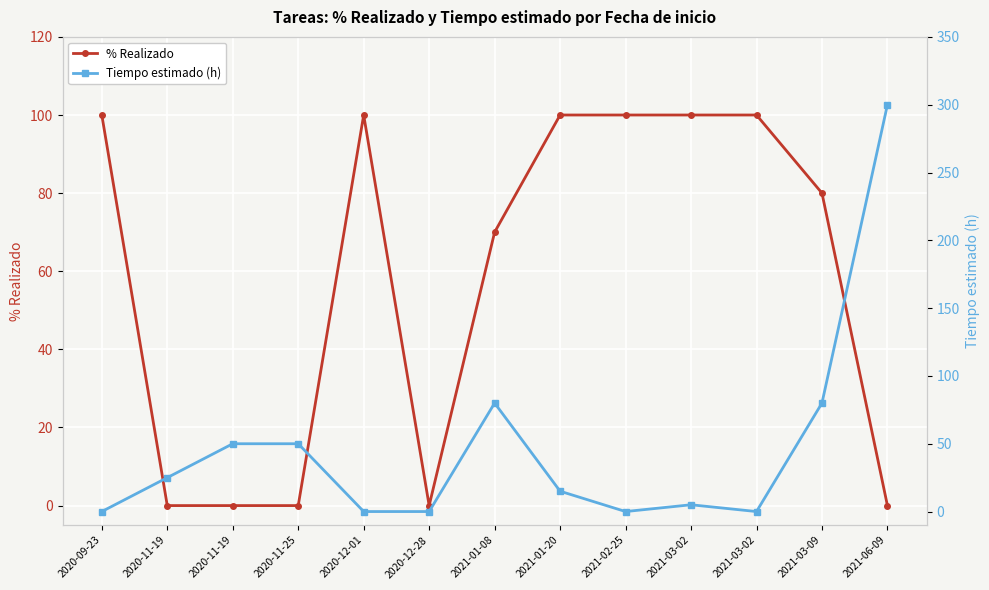

Count the number of categories in the chart.

13